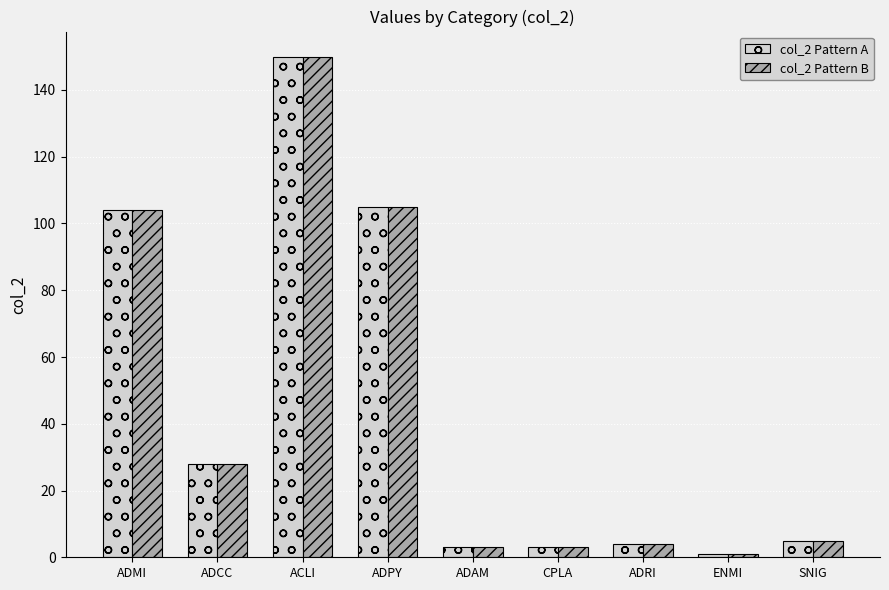

Does the chart contain stacked bars?

No